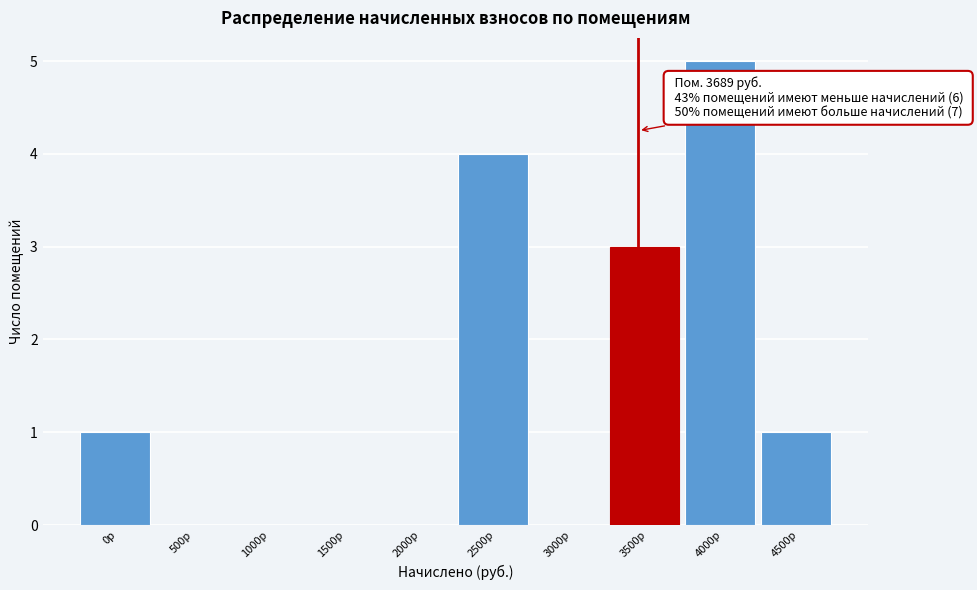

Reading right to left, extract all data points from this chart.

4500р=1	4000р=5	3500р=3	3000р=0	2500р=4	2000р=0	1500р=0	1000р=0	500р=0	0р=1